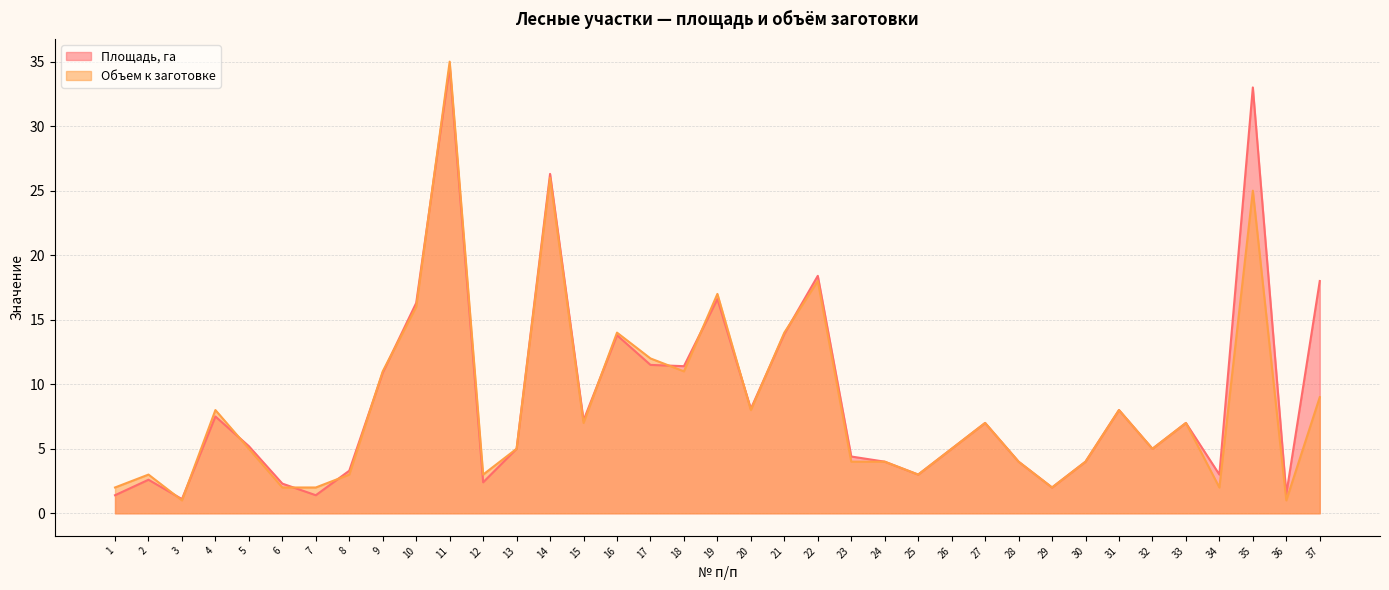

What are all the series names shown in the legend?

Площадь, га, Объем к заготовке